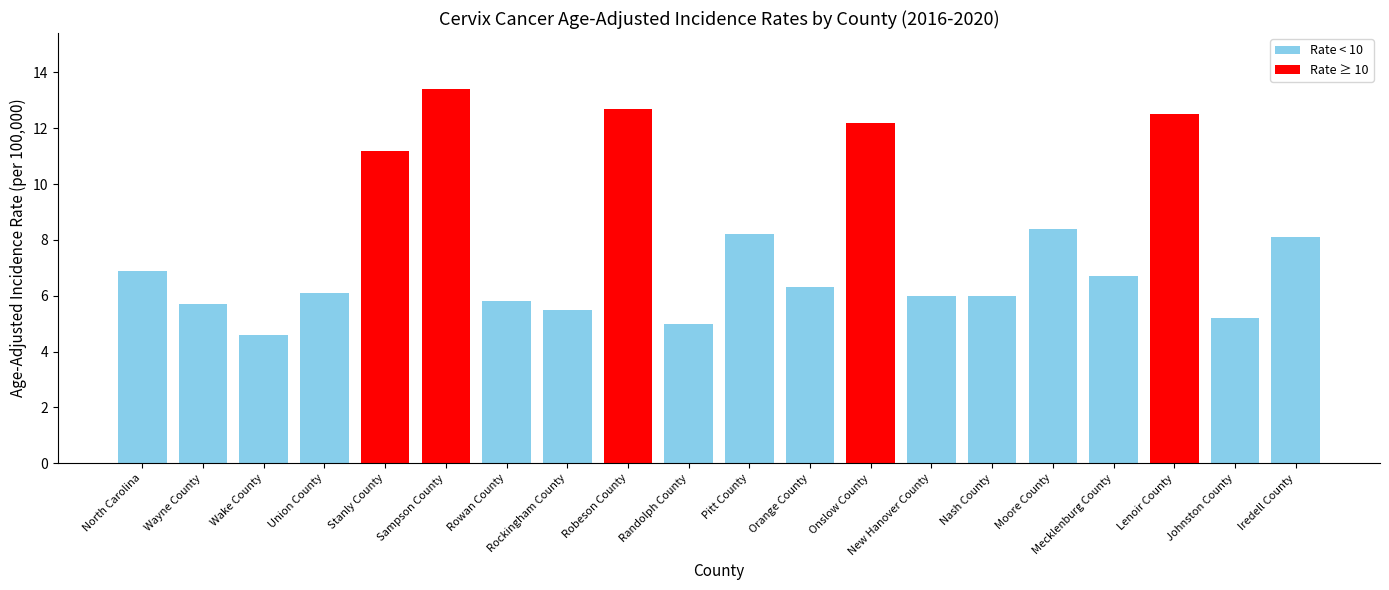

What is the difference between the maximum and minimum values?

8.8